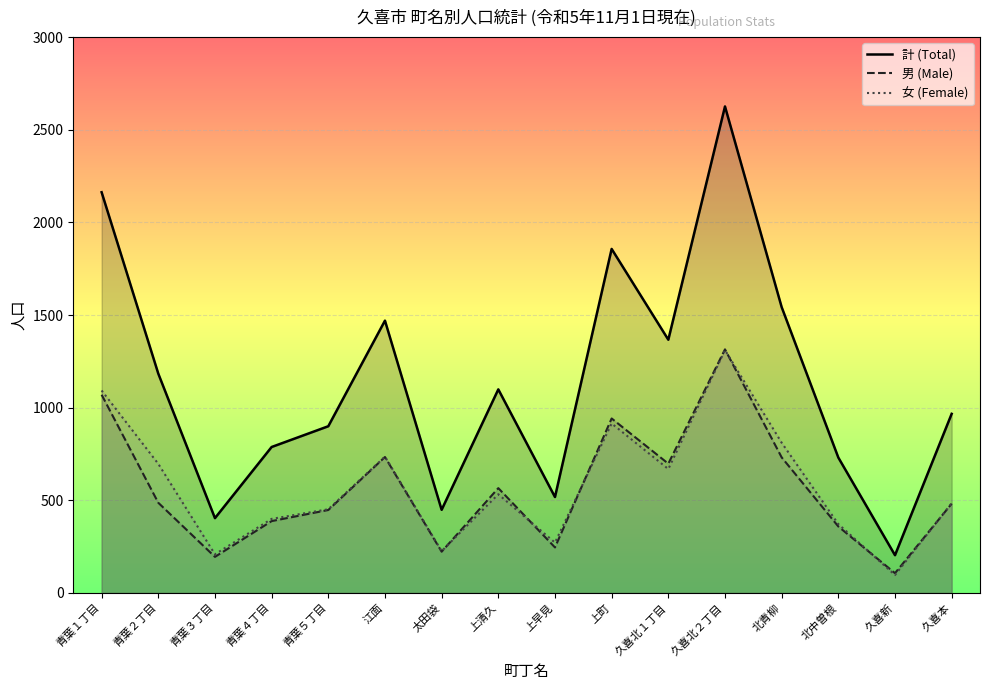

Reading left to right, extract all data points from this chart.

計 (Total): 2163	1184	404	788	900	1470	449	1099	518	1857	1367	2626	1543	731	204	967
男 (Male): 1070	487	195	388	448	734	223	566	246	942	698	1315	732	359	107	482
女 (Female): 1093	697	209	400	452	736	226	533	272	915	669	1311	811	372	97	485